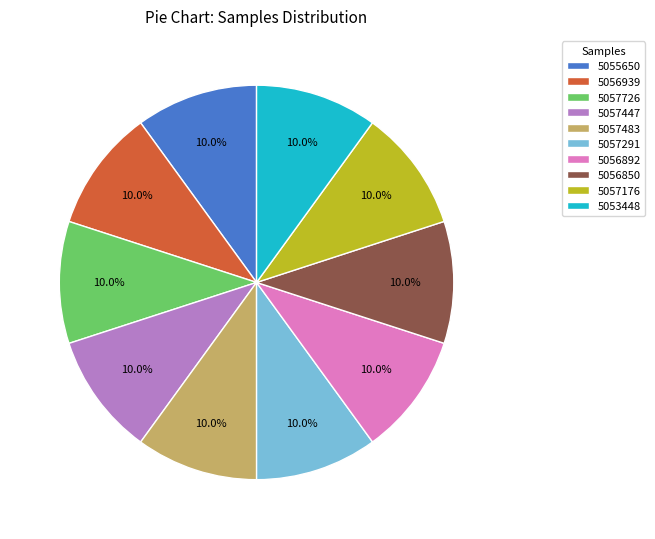

What is the ratio of the value at 5056850 to the value at 5056939?

1.0